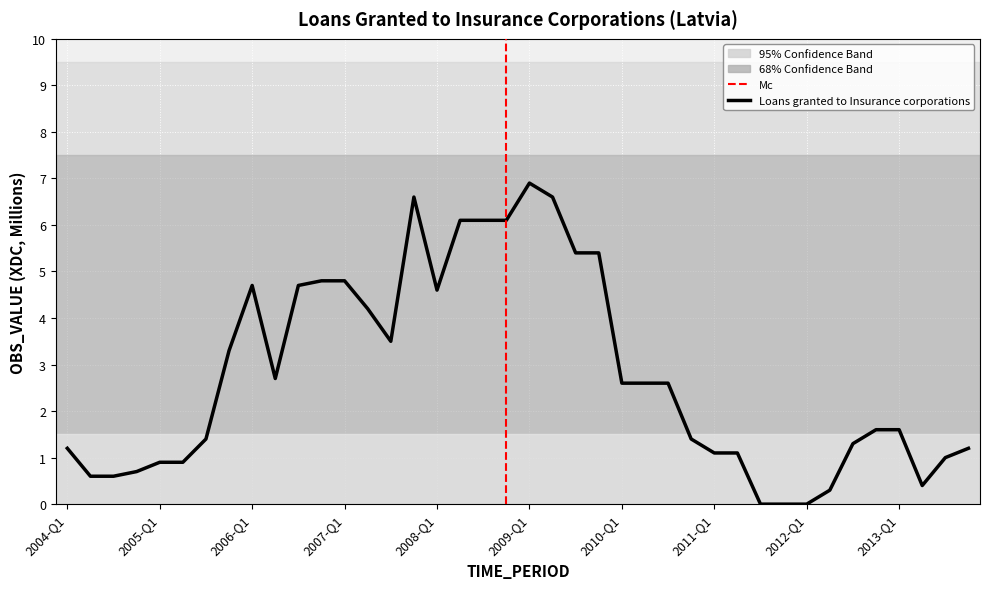

True or false: there are more than 0 points higher than both neighbors.

True